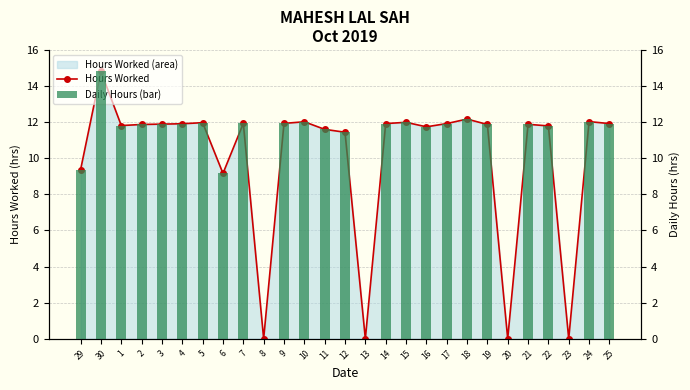

What is the value of the Hours Worked bar at the 14th from the left?

11.4